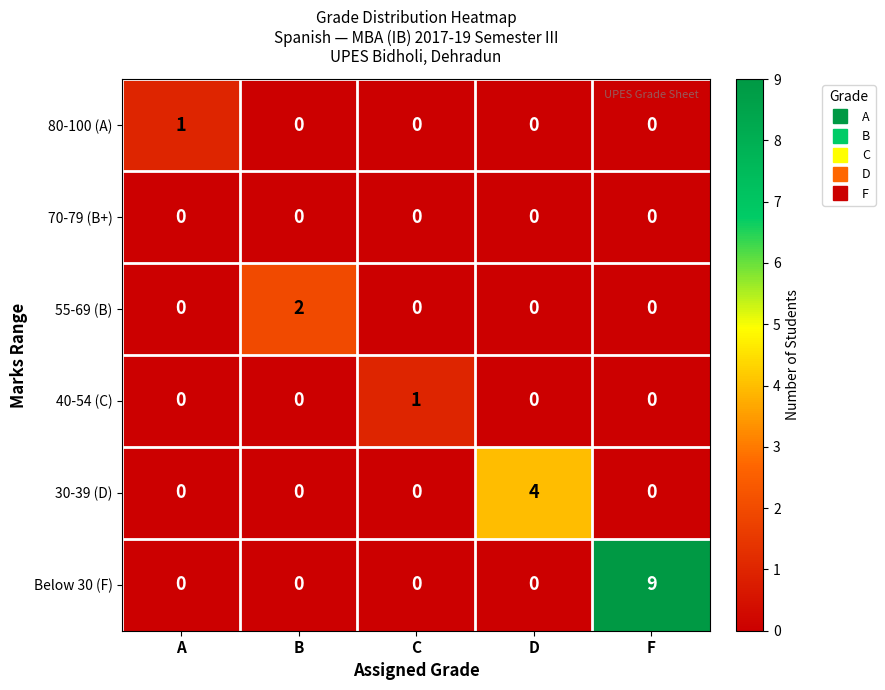

What is the greatest value displayed?

9